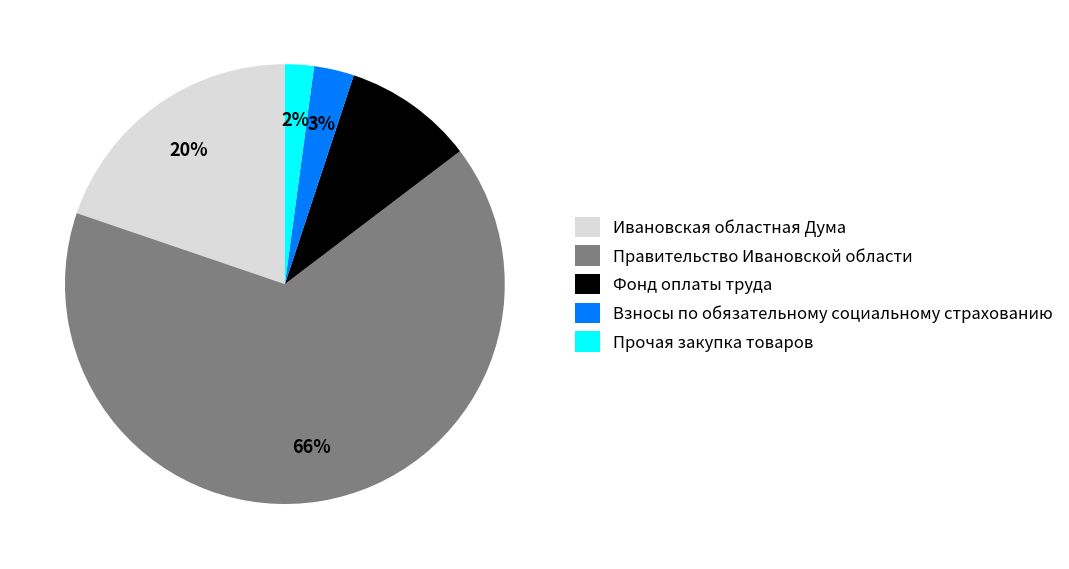

Between Правительство Ивановской области and Фонд оплаты труда, which is larger?

Правительство Ивановской области